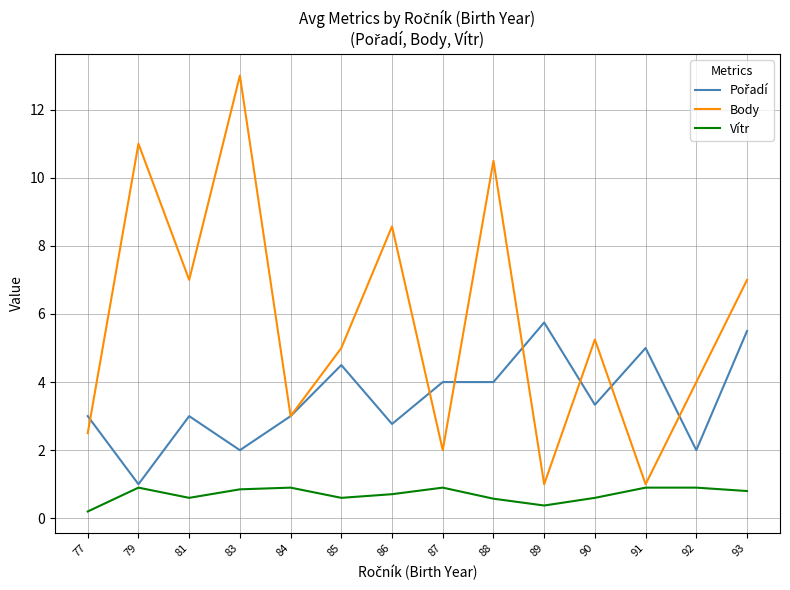

What is the maximum value shown in the chart?

13.0